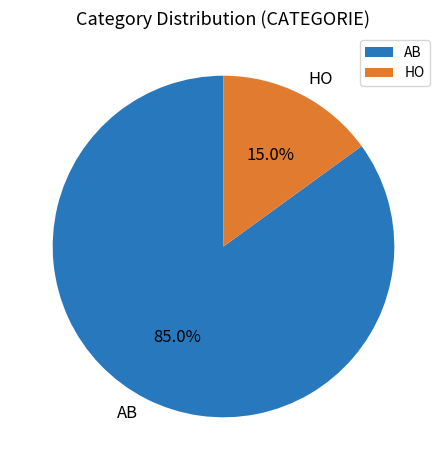

How much of the chart is everything except AB?

15.0%